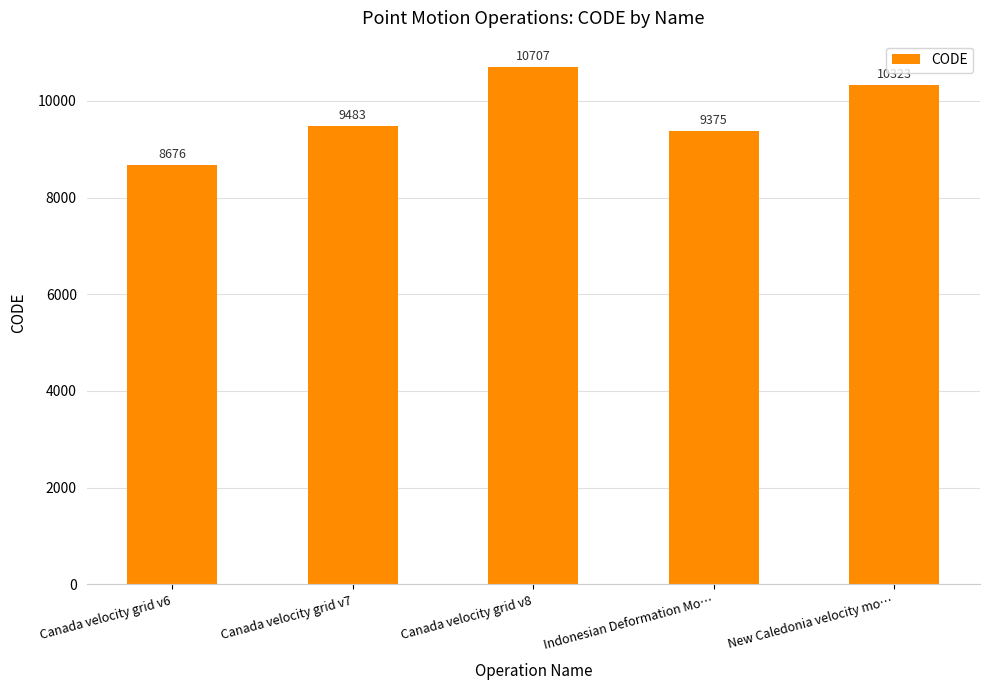

List the labels in order of value, smallest first.

Canada velocity grid v6, Indonesian Deformation Mo…, Canada velocity grid v7, New Caledonia velocity mo…, Canada velocity grid v8